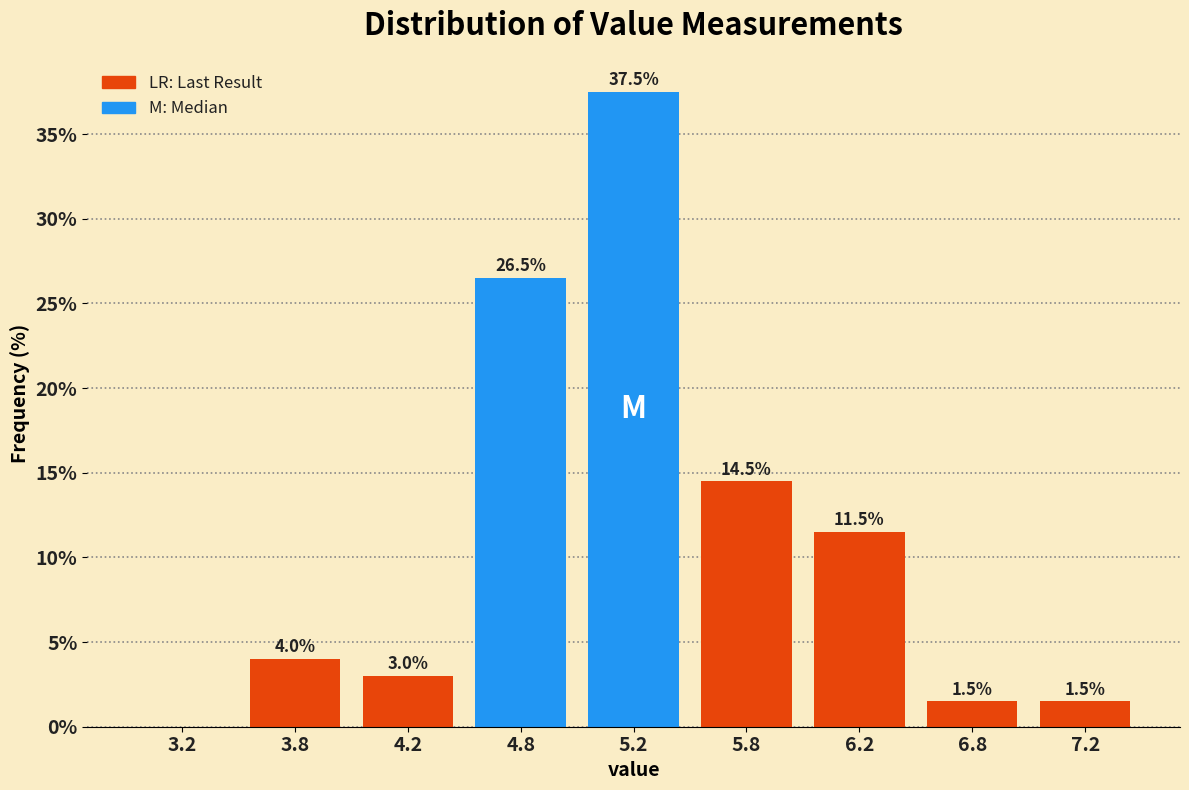

Reading left to right, extract all data points from this chart.

3.2=0.0	3.8=4.0	4.2=3.0	4.8=26.5	5.2=37.5	5.8=14.5	6.2=11.5	6.8=1.5	7.2=1.5